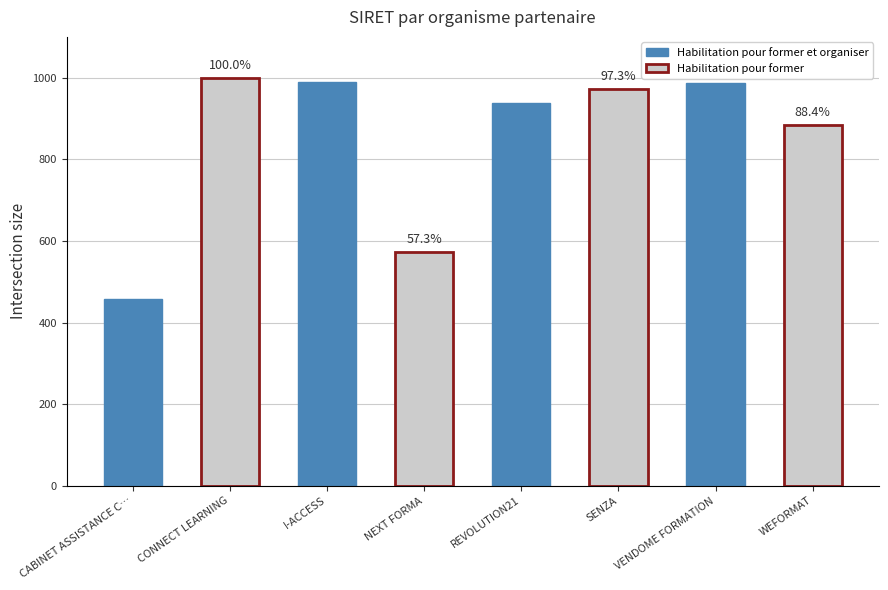

Are the bars horizontal?

No